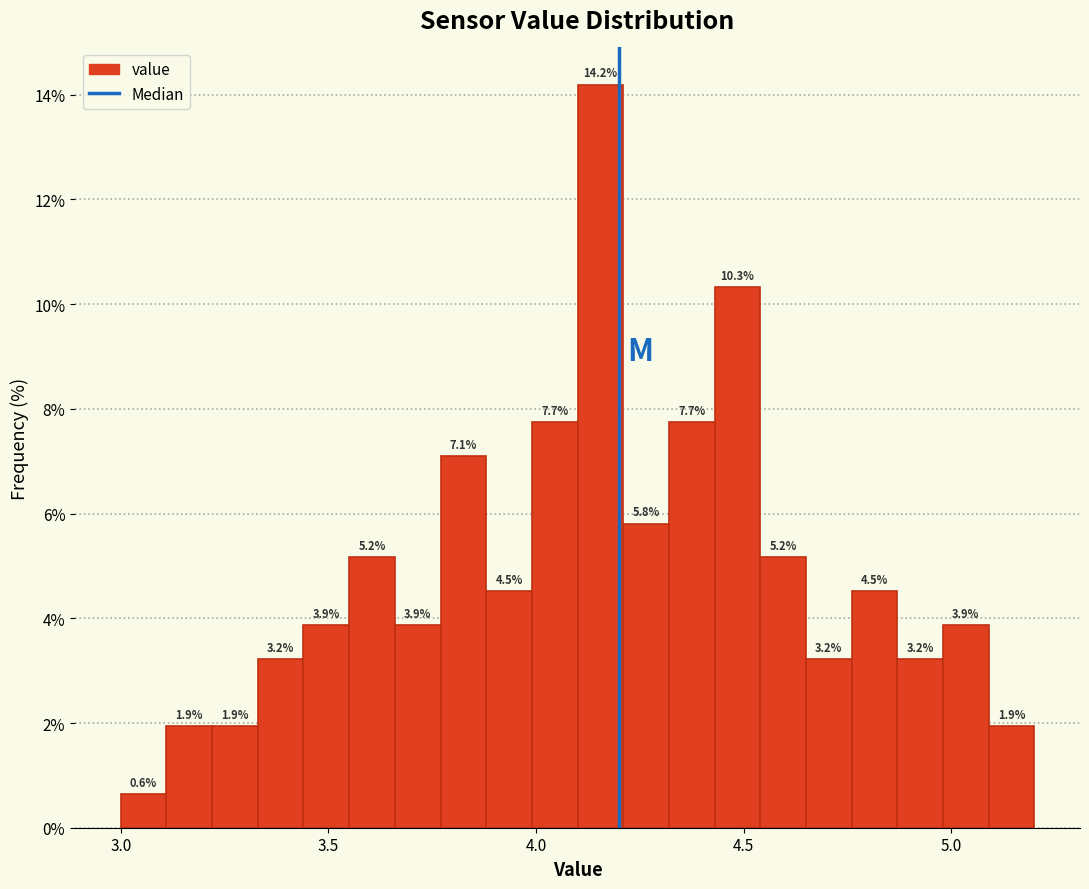

Read against the x-axis, roughly where is the centre of the tallest bar?

4.15